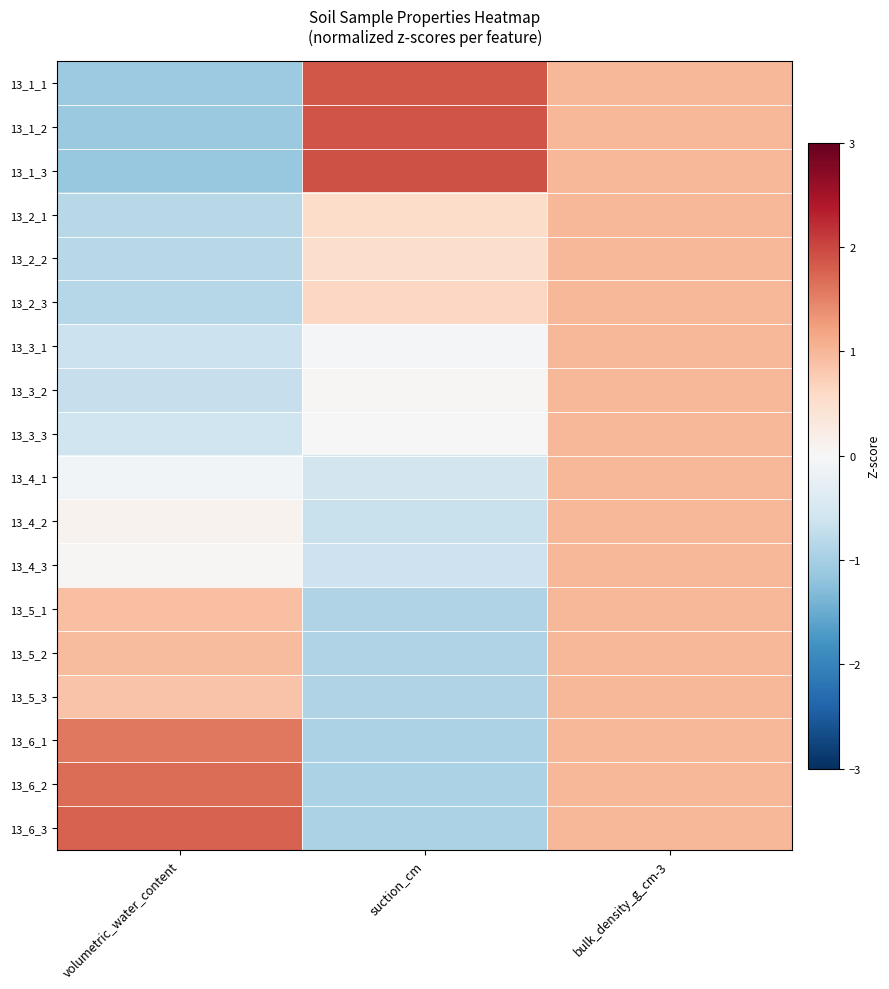

How many categories are shown in the chart?

3